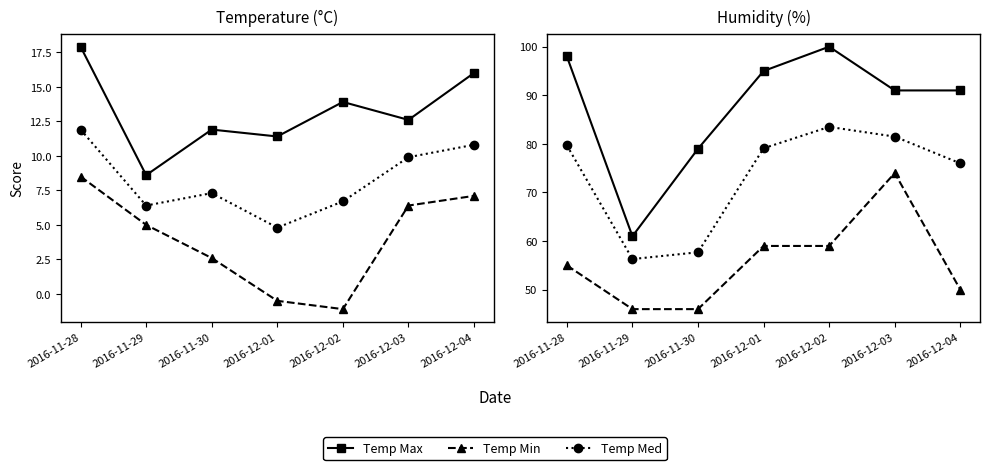

What is the lowest value of the Temp Med series?

4.8